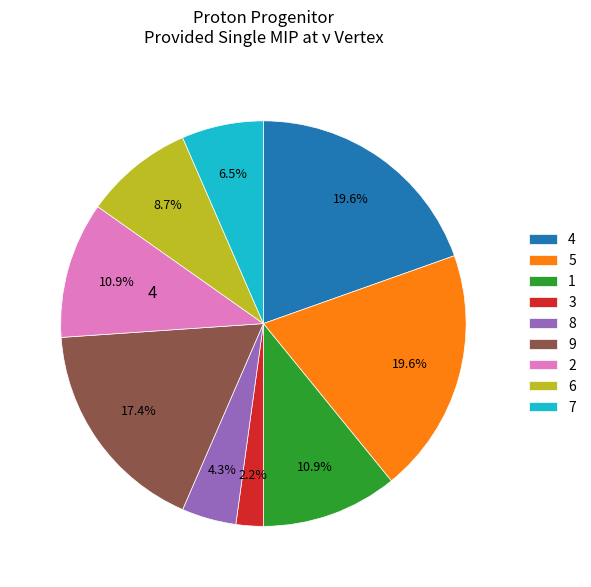

What percentage is NOT represented by 4?

80.4%